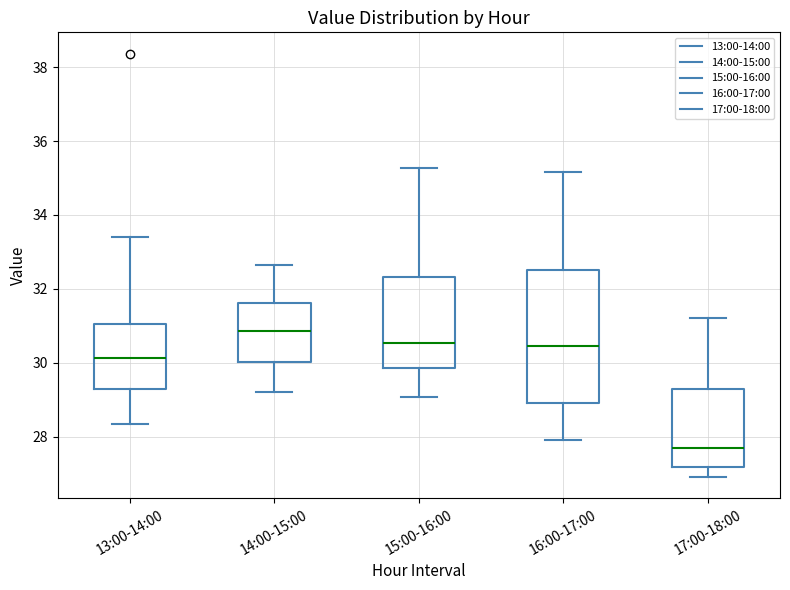

Which box has the lowest median line?

17:00-18:00